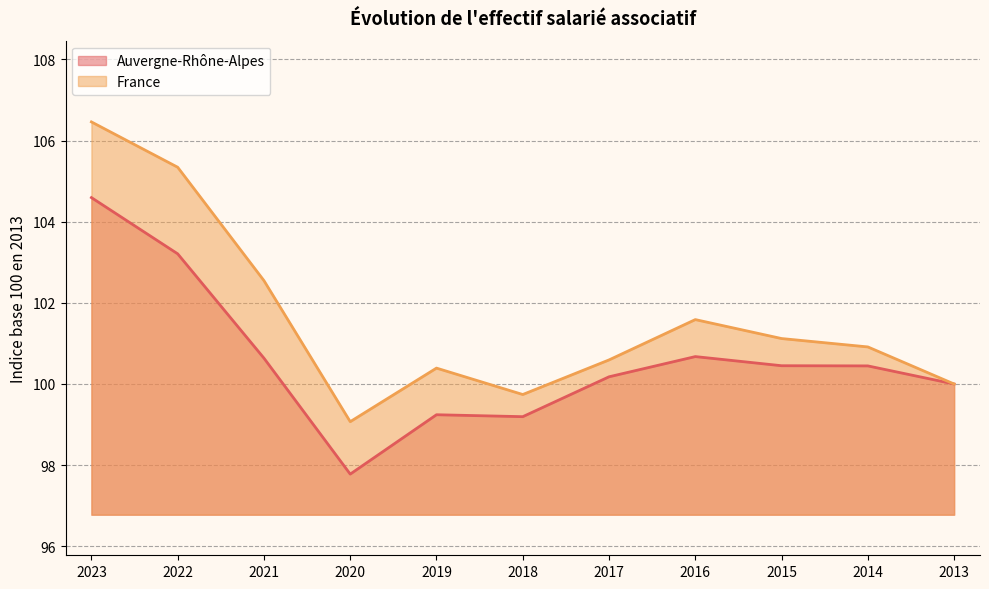

In Auvergne-Rhône-Alpes, how many points are lower than both neighbors (excluding endpoints)?

2